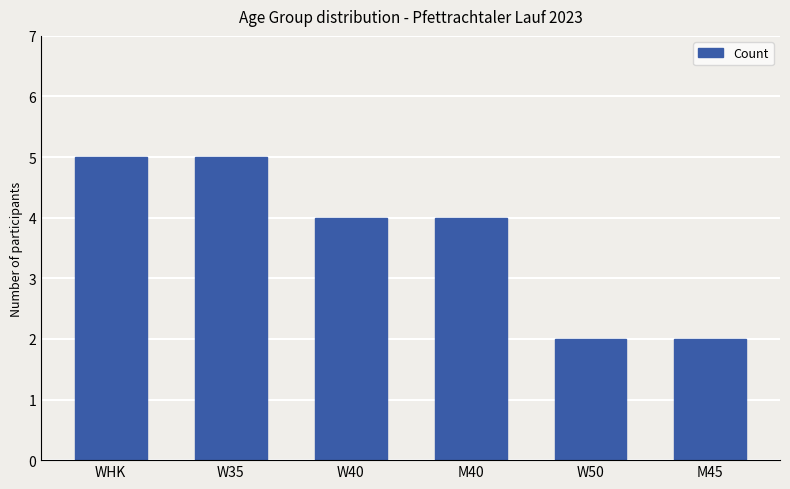

What is the value of the 5th bar from the left?

2